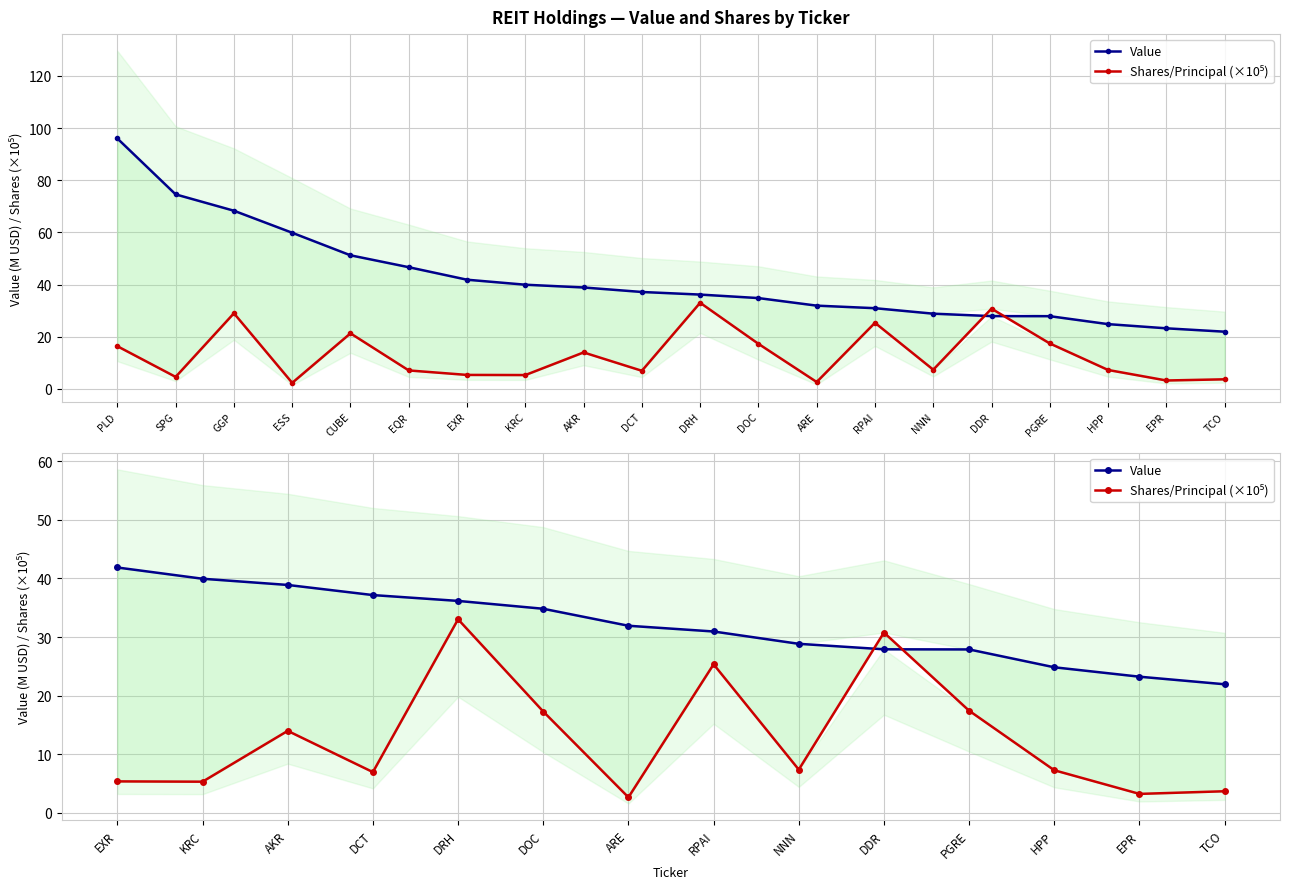

List the series in order of their peak value, lowest first.

Shares/Principal (×10⁵), Value